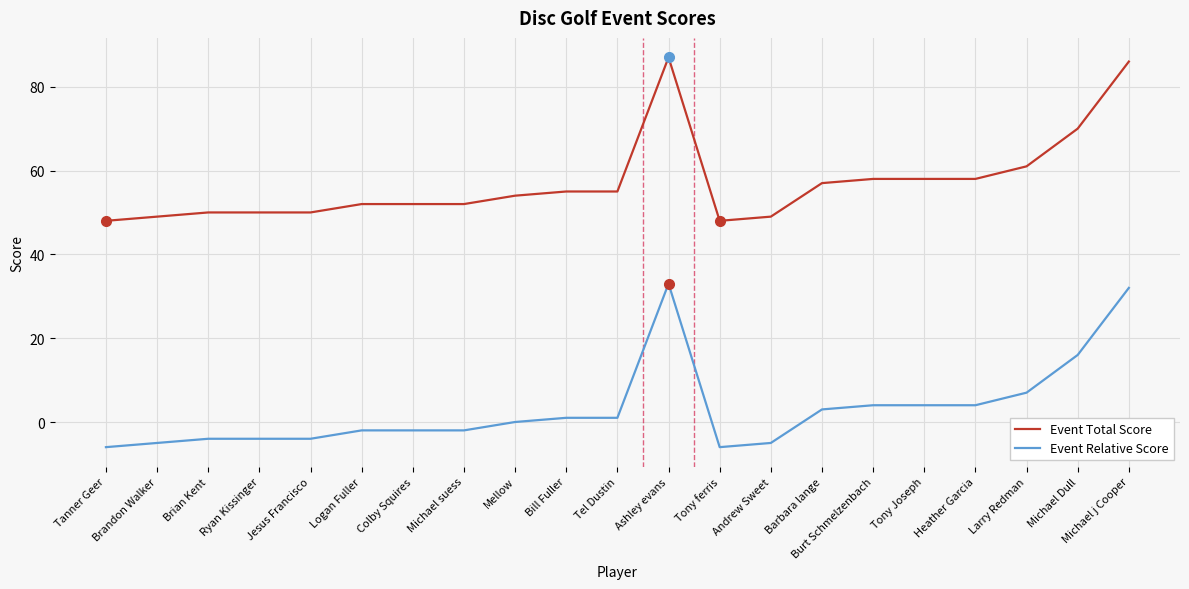

Which category has the highest value across all series?

Ashley evans